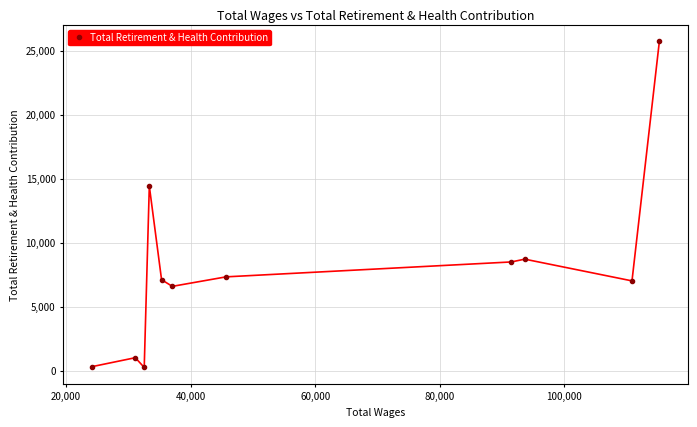

How many interior local peaks (higher than both neighbors) does the data have?

3